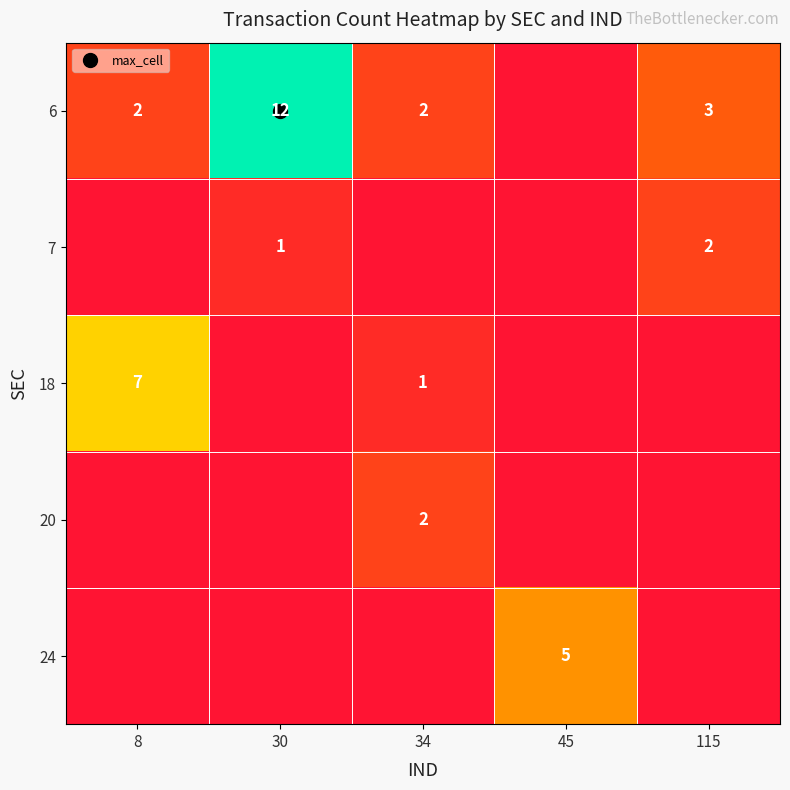

True or false: 24 has a value of 0 at 115.

True